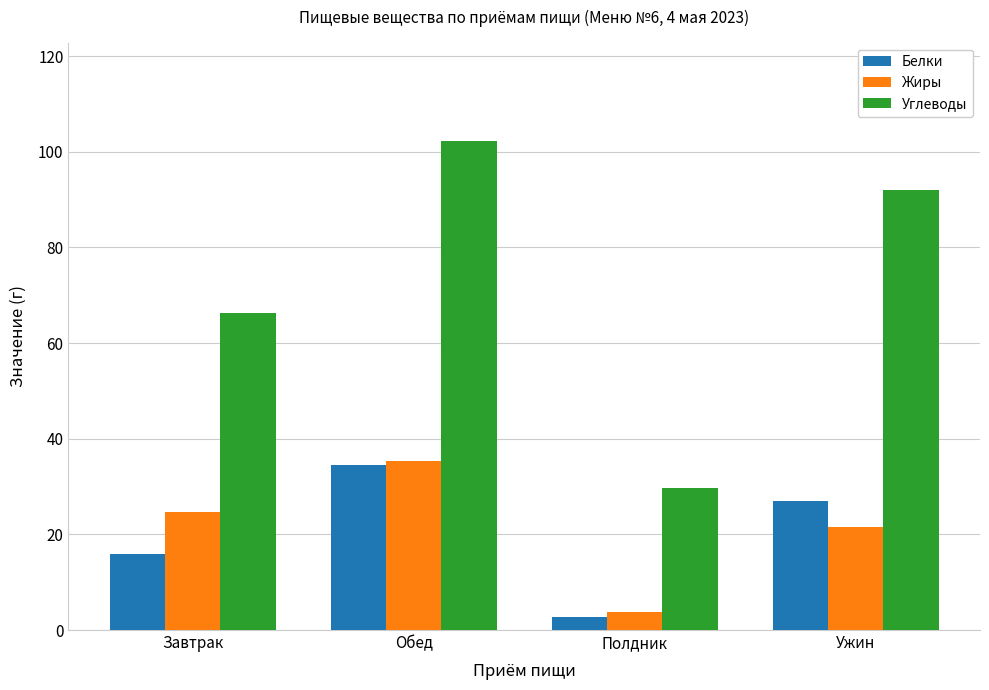

At Полдник, list the series in order from largest to smallest.

Углеводы, Жиры, Белки